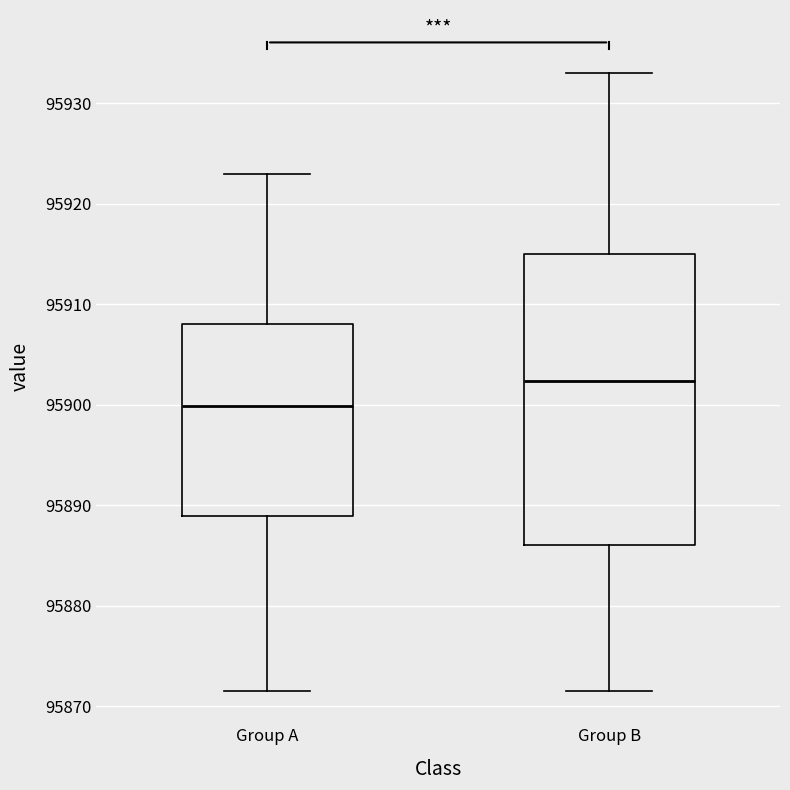

Reading left to right, read every box against the y-axis: the position of its median line, the range the box covers, and the ends of its whiskers. The values are not printed on the chart, so give them approximately, as read against the axis.

Group A: median 95900, box 95889 to 95908, whiskers 95872 to 95923
Group B: median 95902, box 95886 to 95915, whiskers 95872 to 95933